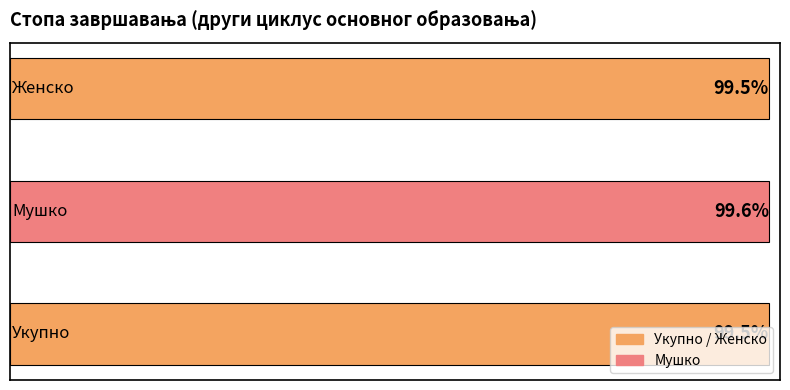

What is the minimum value shown in the chart?

99.5